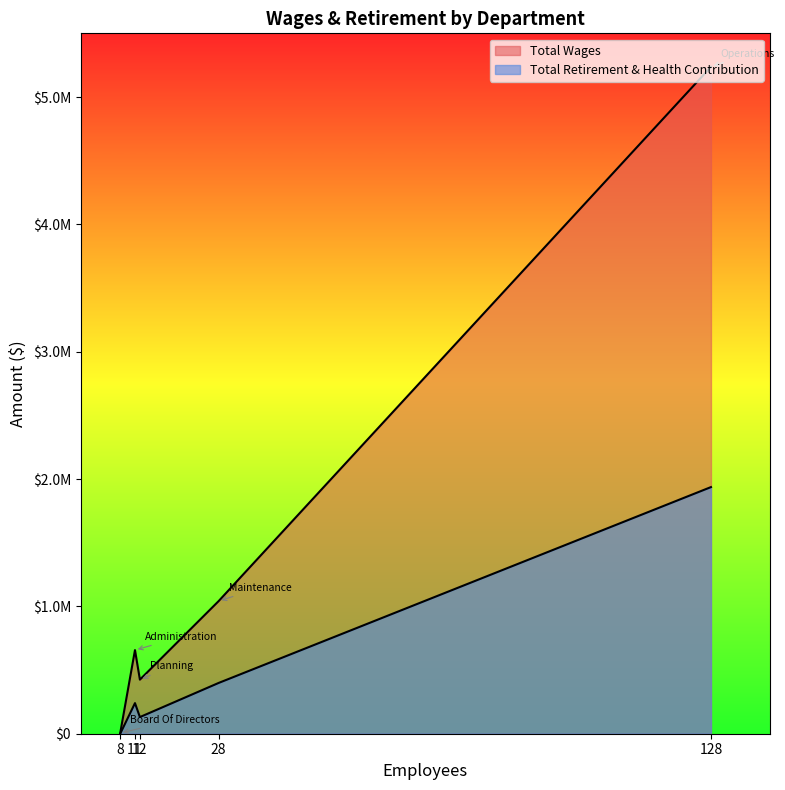

Is the value of Total Retirement & Health Contribution at Maintenance greater than the value of Total Wages at Planning?

No